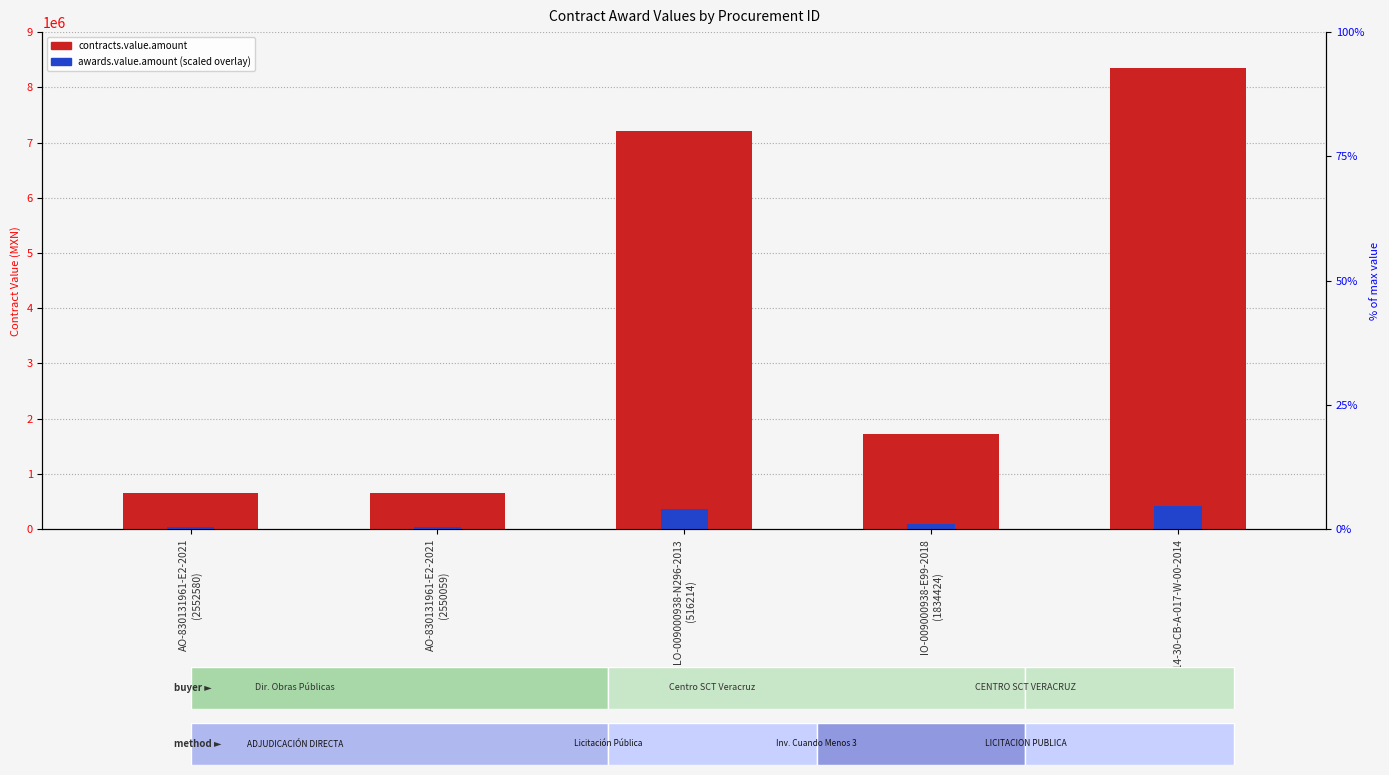

At which category is the sum across all series the highest?

2014-30-CB-A-017-W-00-2014